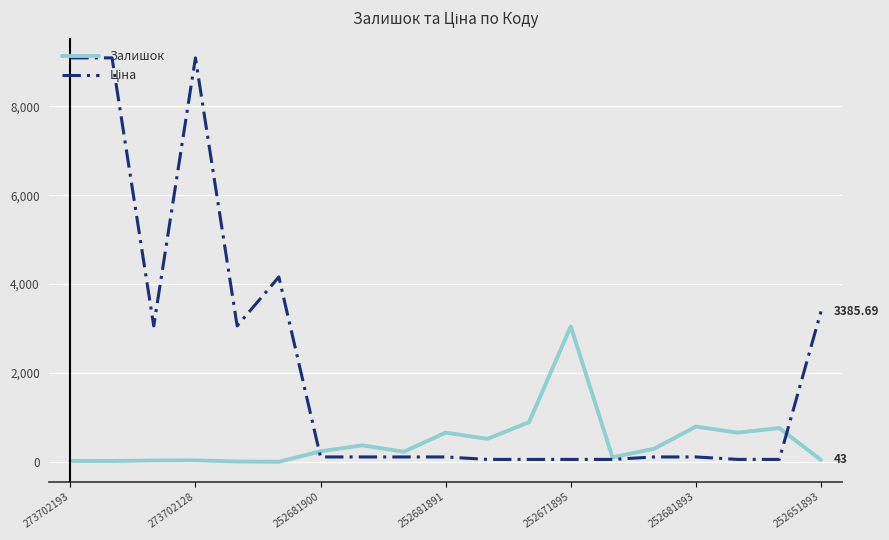

At how many categories does at least one series exceed 5052?

3